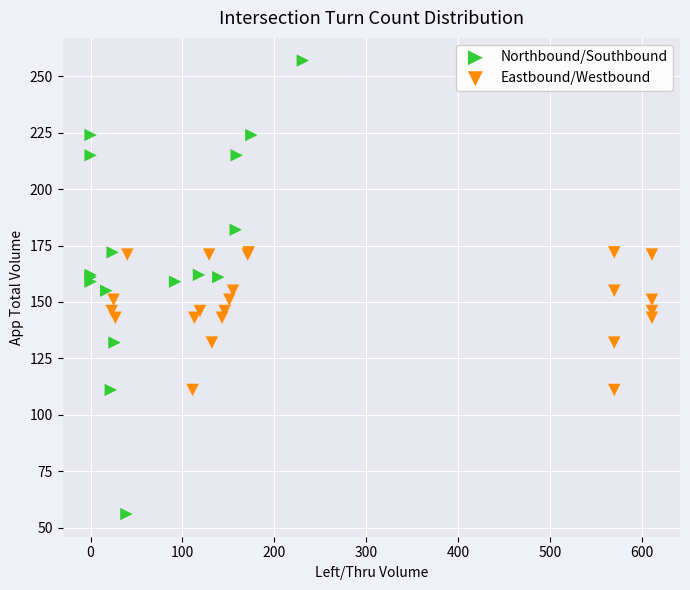

Which series contains the lowest Y value?

Northbound/Southbound